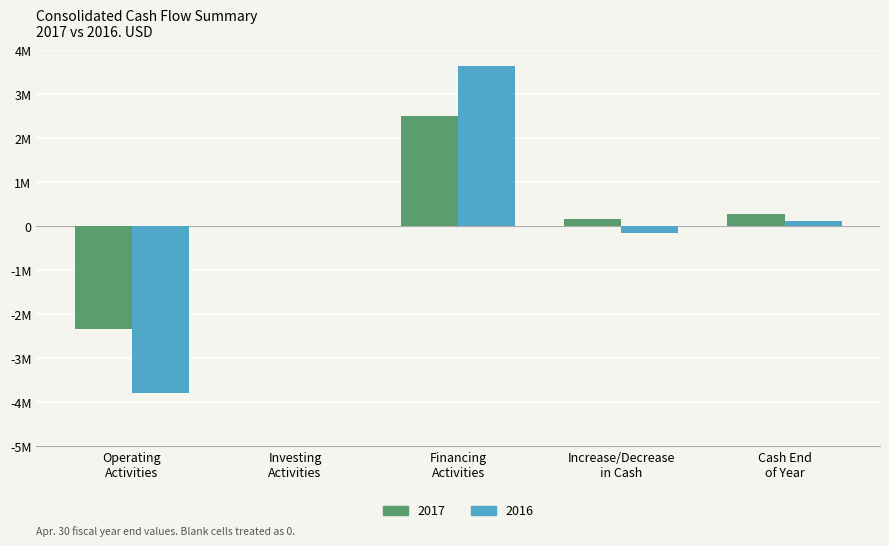

What are all the series names shown in the legend?

2017, 2016